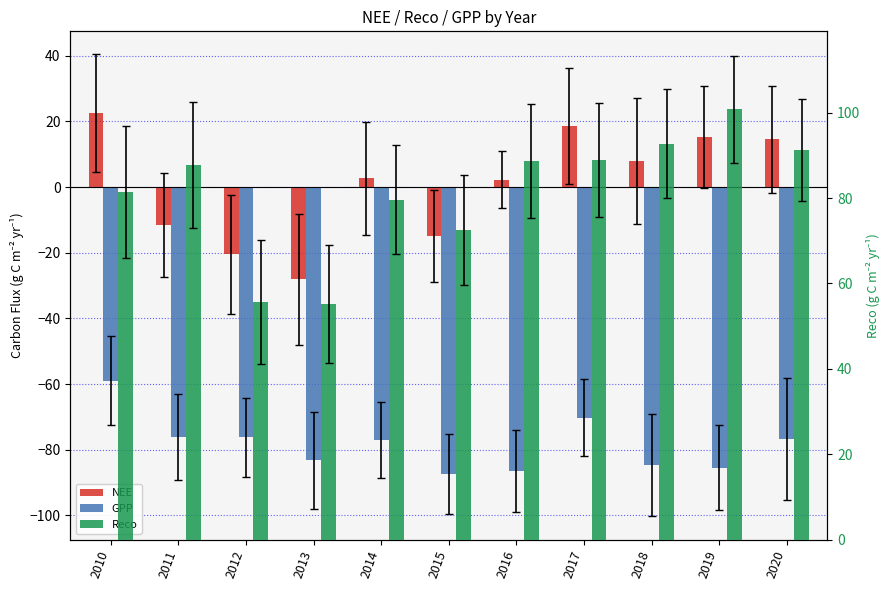

What is the value of the NEE bar at the 11th from the left?

14.5